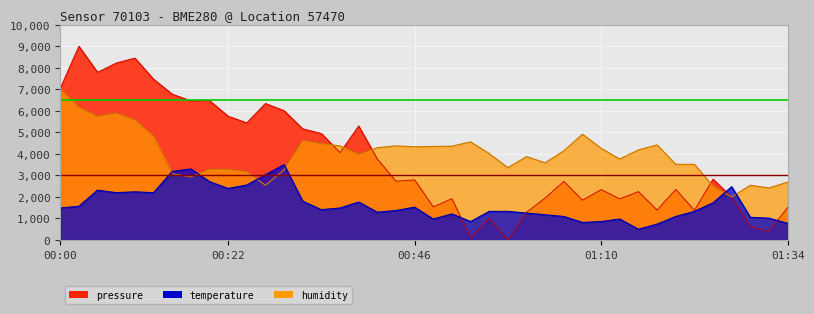

Which series changed the most between 00:24 and 00:39?

humidity